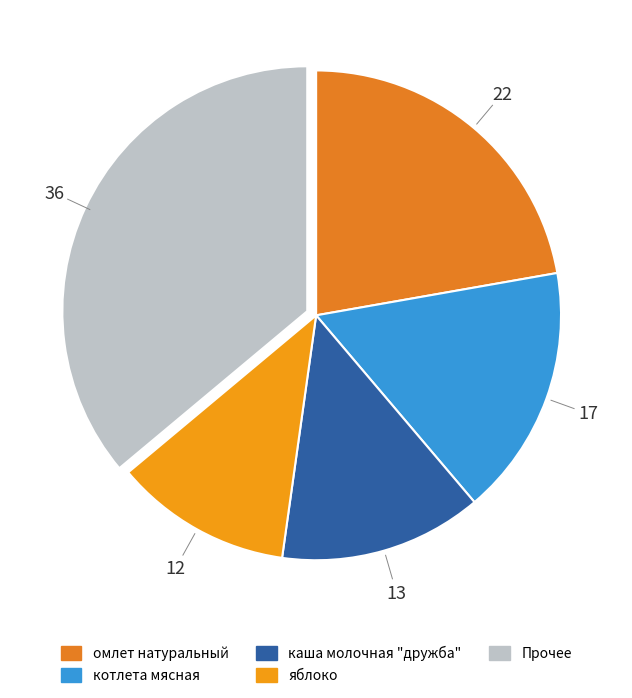

How many segments does this pie chart have?

5